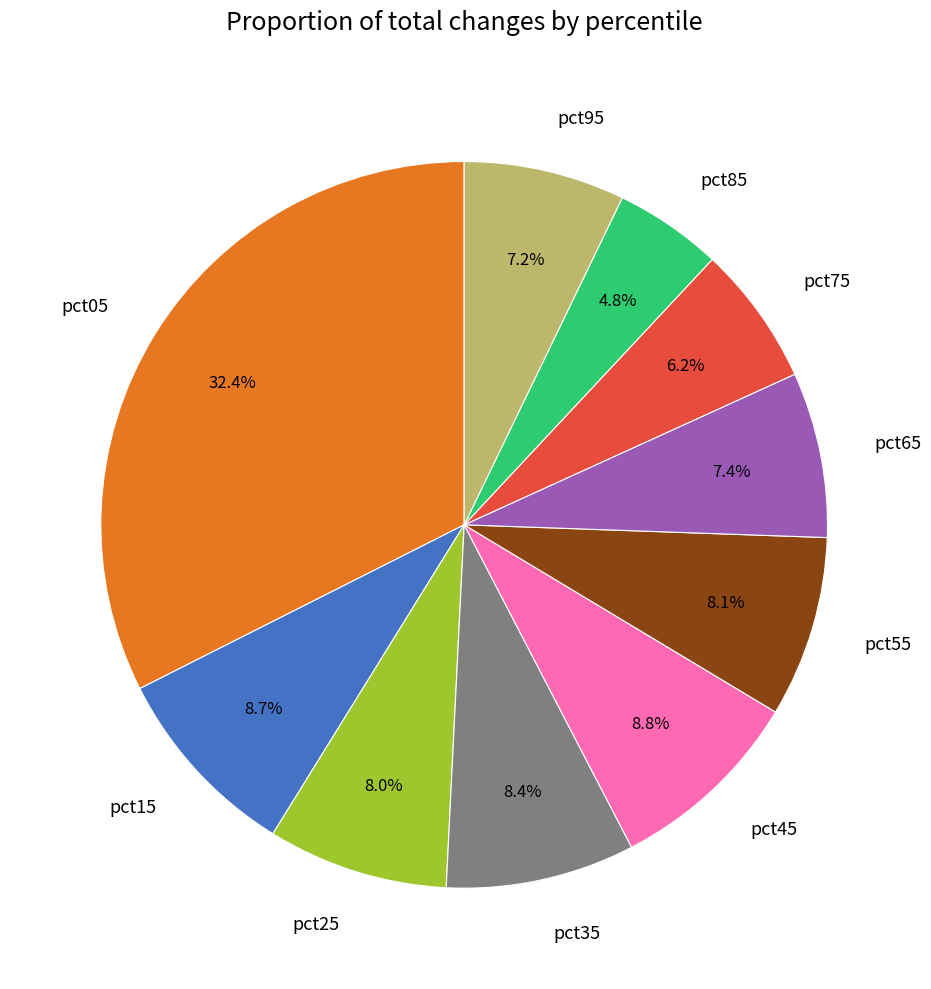

Count the number of slices in the pie.

10